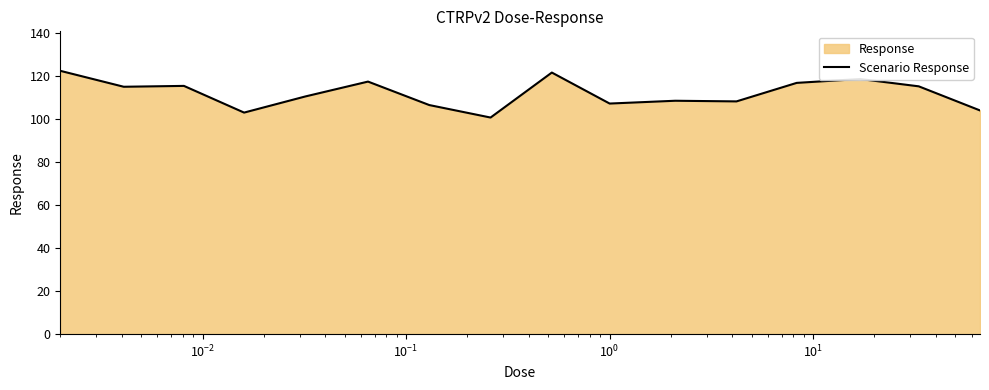

Reading left to right, extract all data points from this chart.

122.3	114.9	115.3	102.9	110.4	117.3	106.4	100.6	121.5	107.1	108.4	108.1	116.7	118.5	115.1	103.9